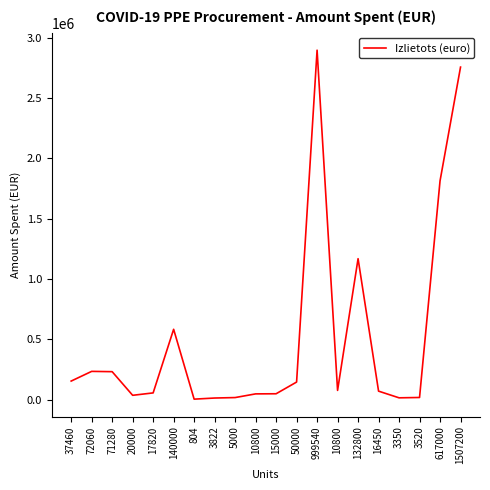

How many lines are shown in the chart?

1